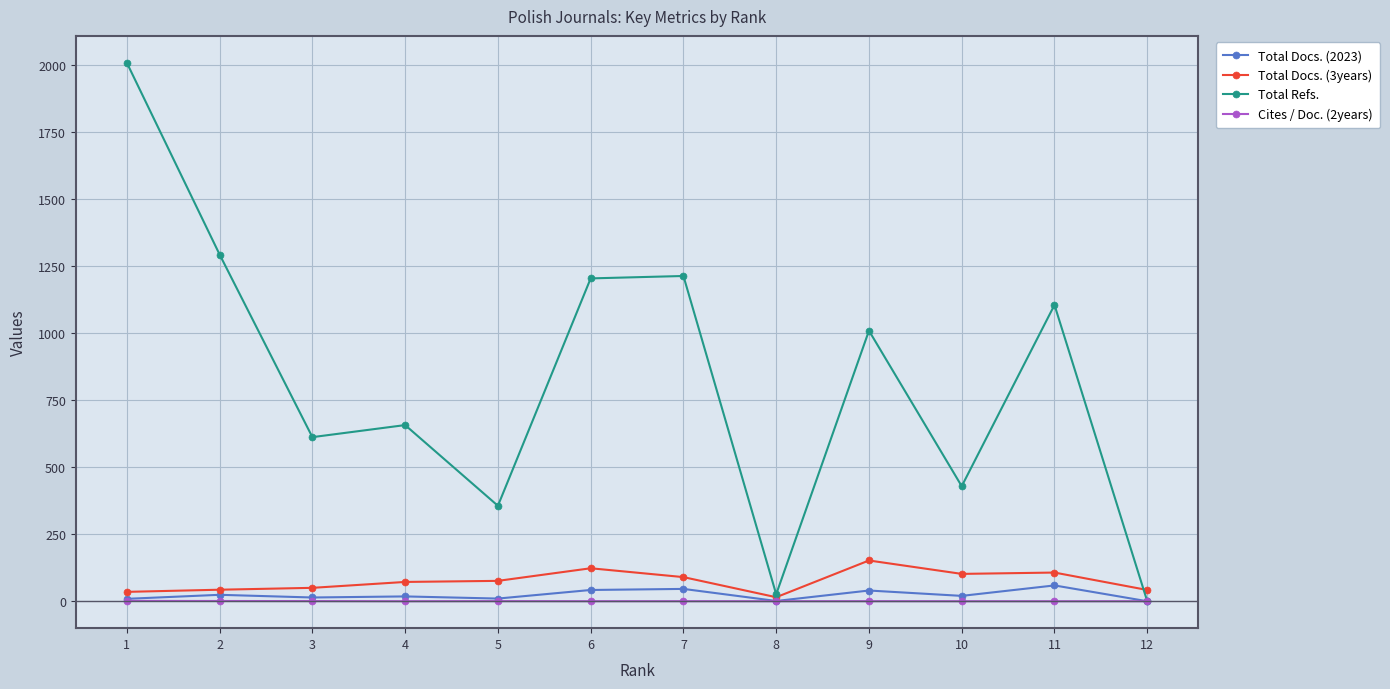

Which series has the widest spread of values?

Total Refs.